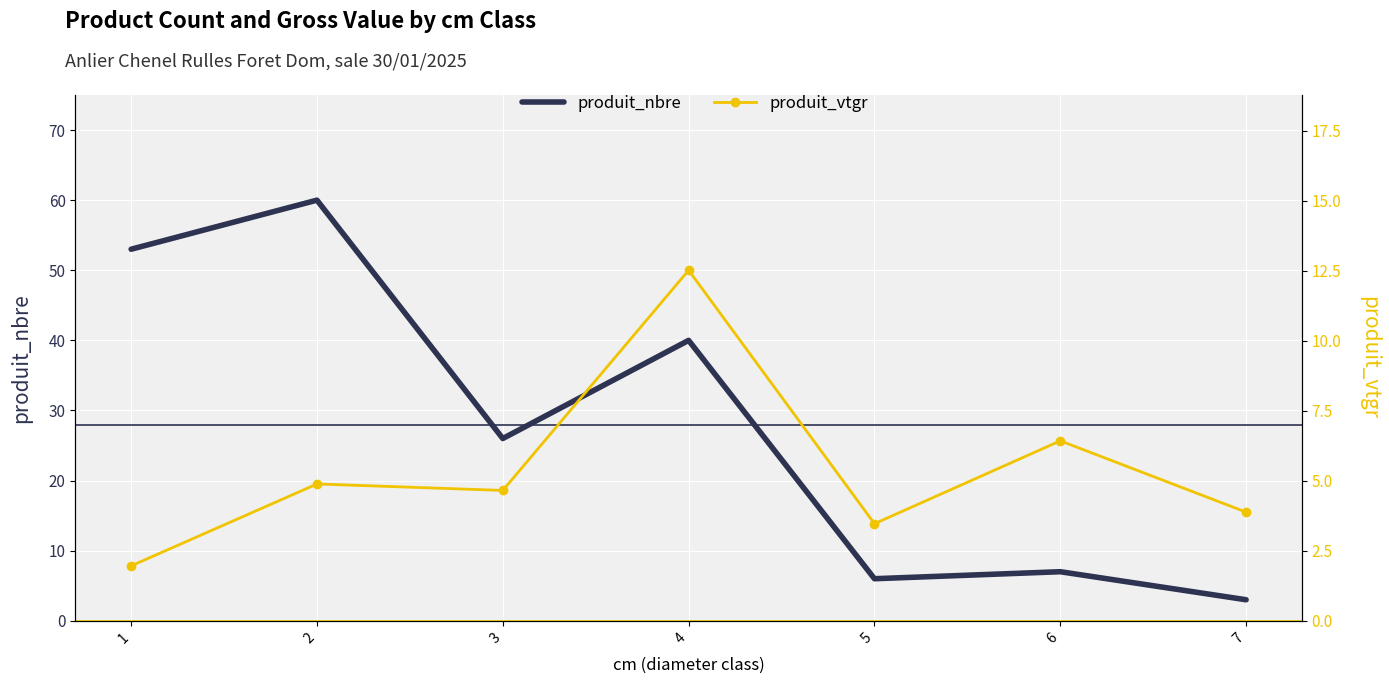

How many lines are shown in the chart?

2